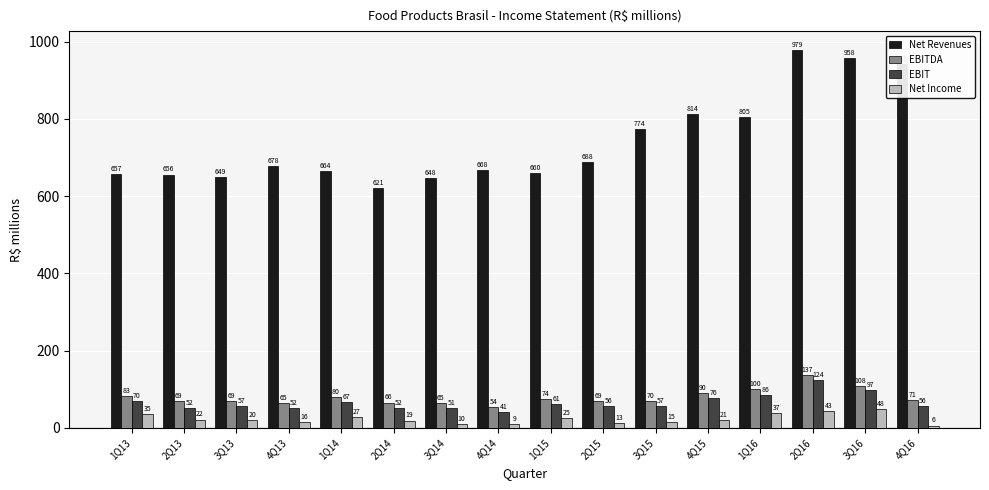

At which label does Net Income first exceed 20?

1Q13